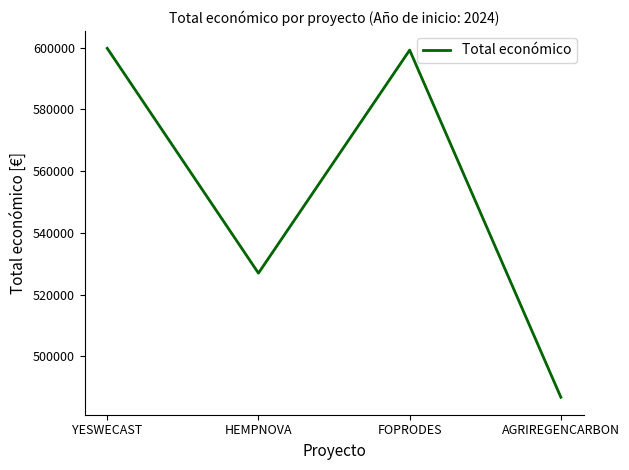

The chart shows a value of 599211 at FOPRODES. True or false?

True